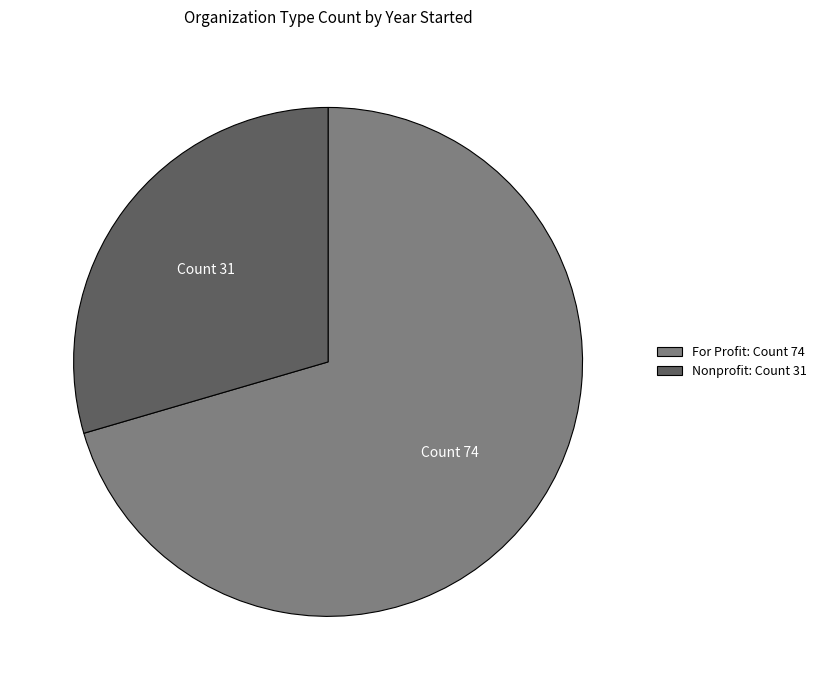

How many segments does this pie chart have?

2